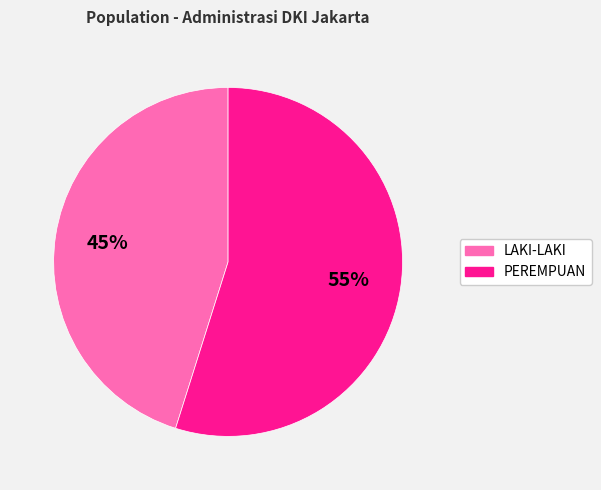

To the nearest percent, what is the average slice percentage?

50%